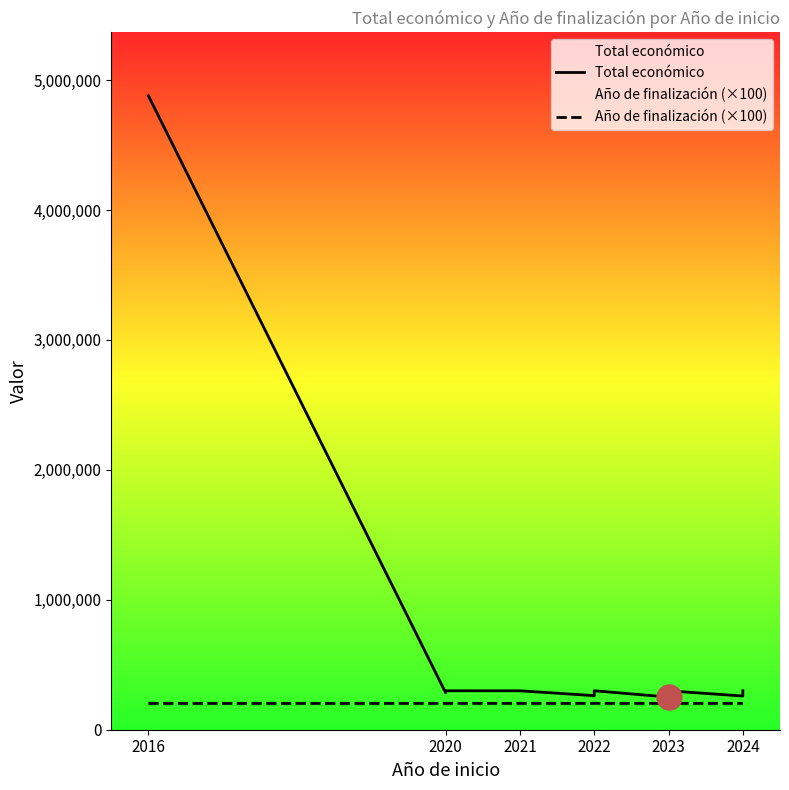

Rank the series by their average value, from lowest to highest.

Año de finalización (×100), Total económico